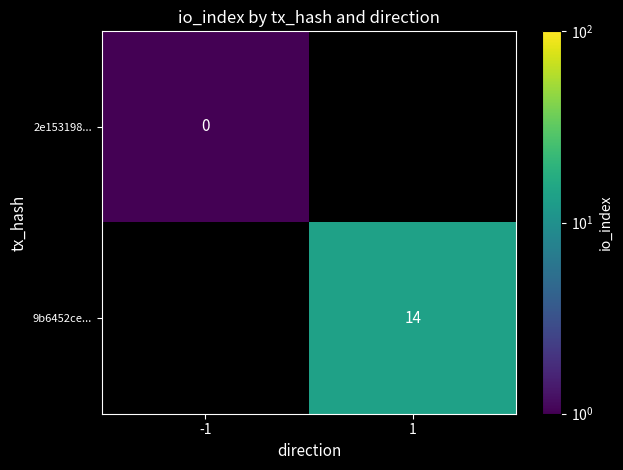

The 9b6452ce... series shows 4.5 at 1. True or false?

False